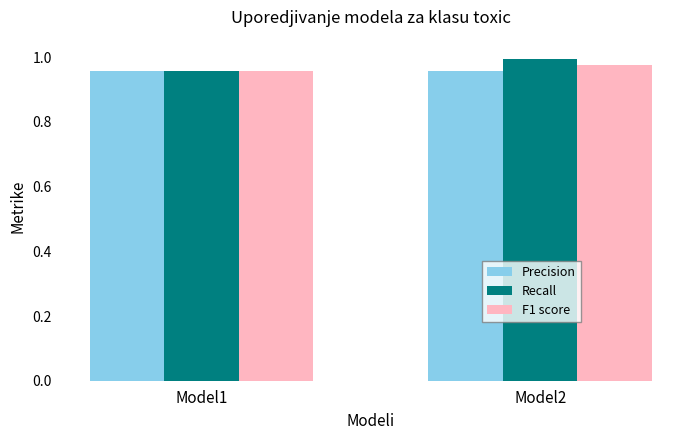

Rank the categories by F1 score value from lowest to highest.

Model1, Model2